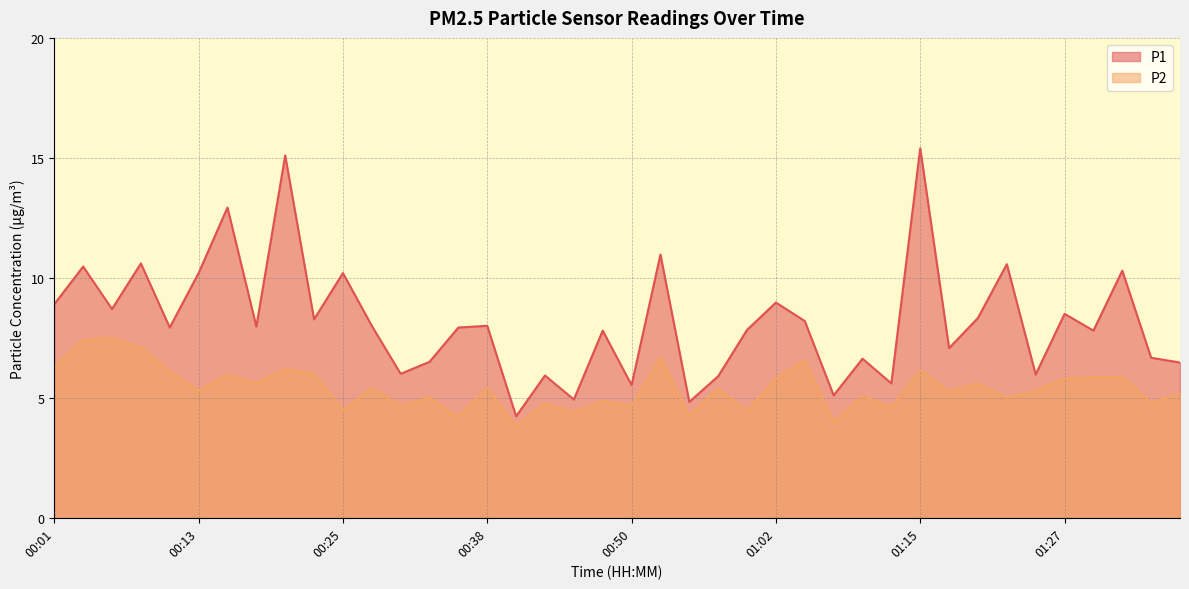

How many distinct data groups are displayed?

2